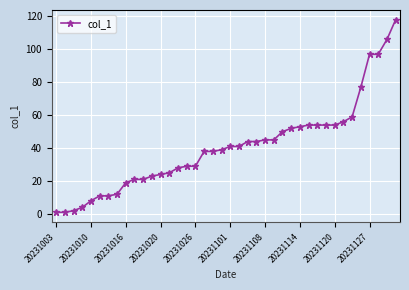

Does the chart display data point markers on the line(s)?

Yes